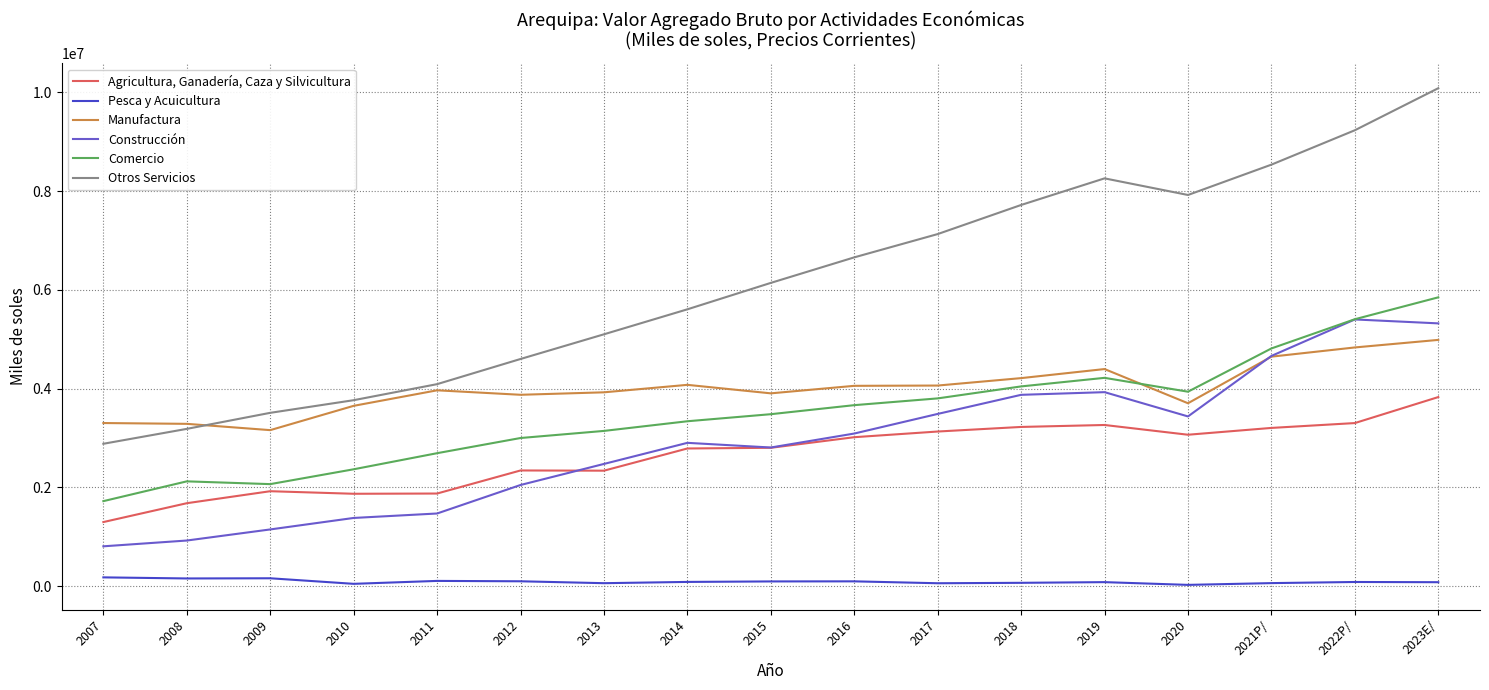

Which label corresponds to the largest value in the chart?

2023E/